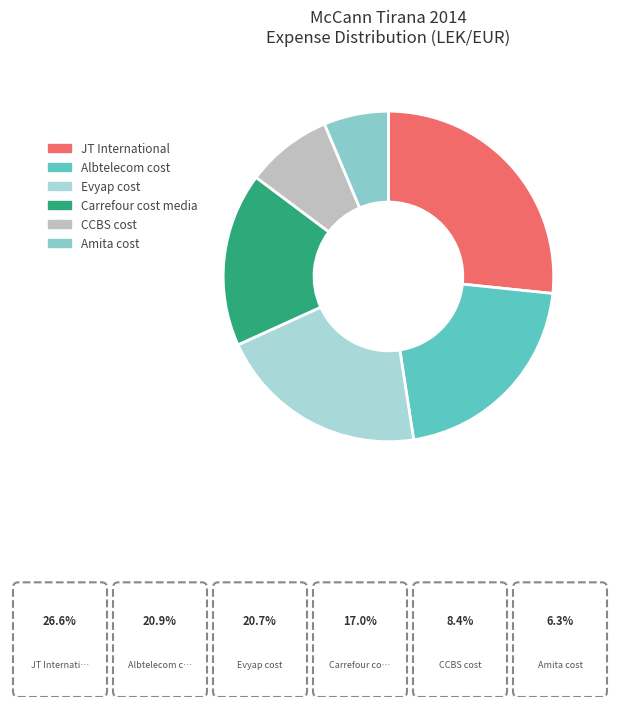

Approximately how many times larger is the value at JT International compared to Carrefour cost media?

1.6